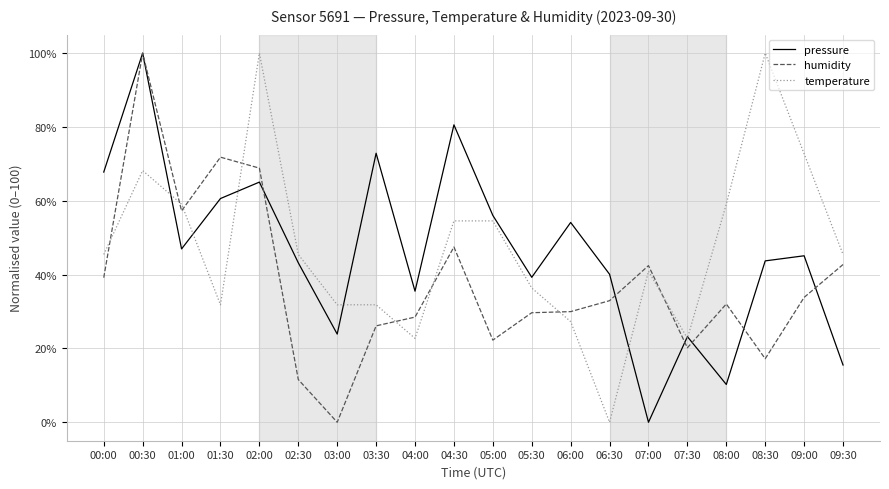

What position from the right is 04:00?

12